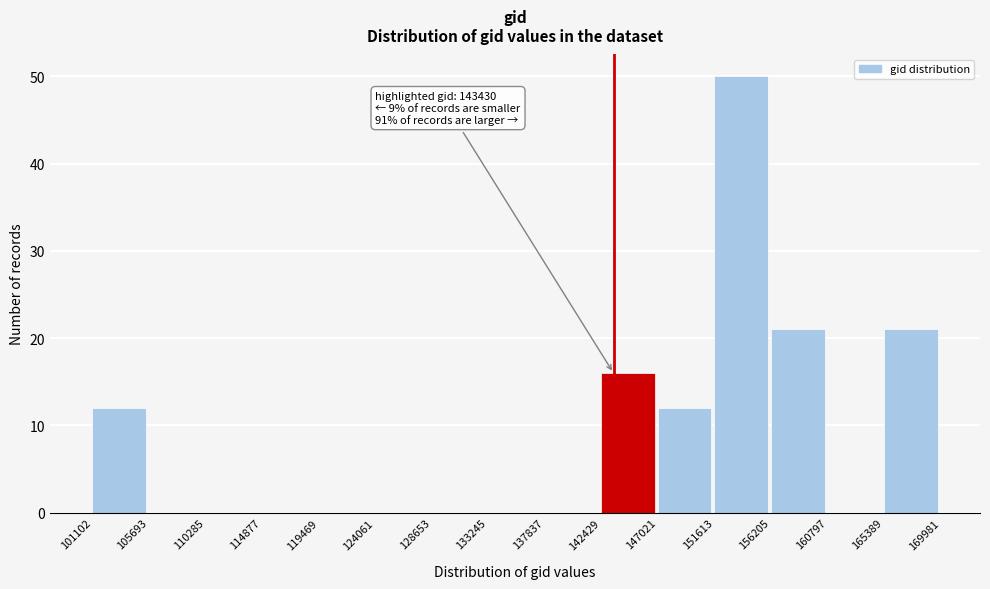

Over which range of the x-axis is the bar tallest?

151613 to 156205